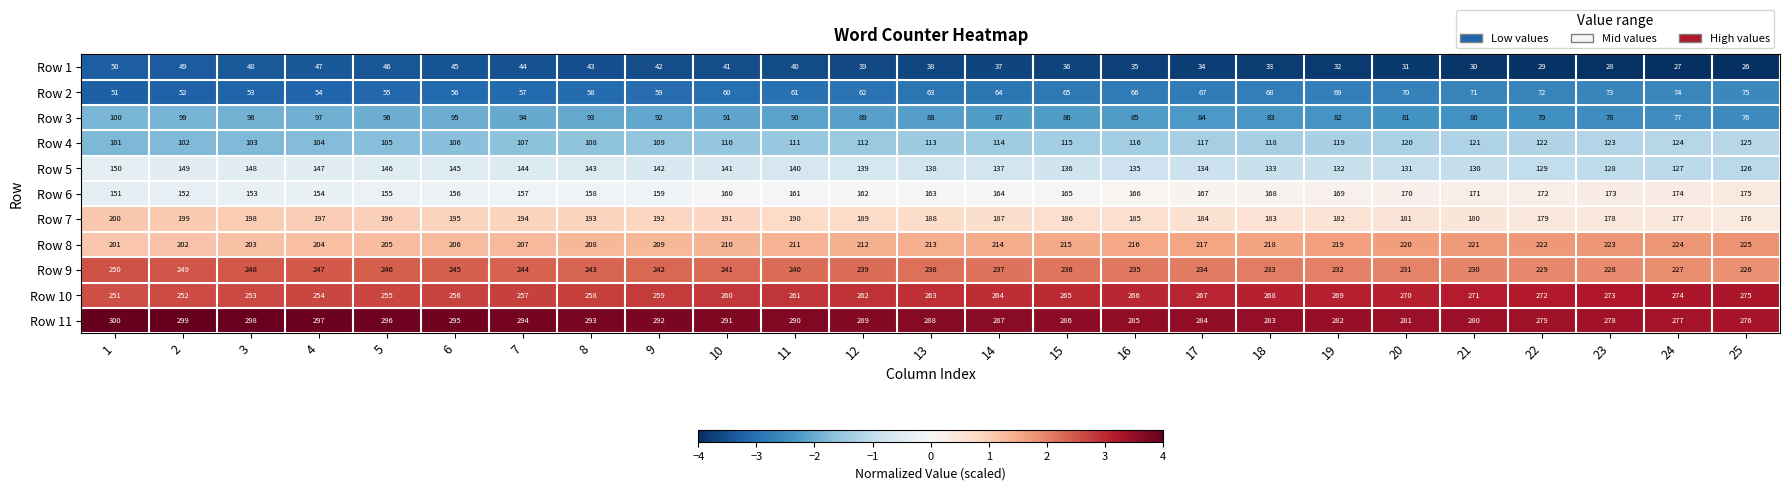

At which category does the chart reach its minimum across all series?

25